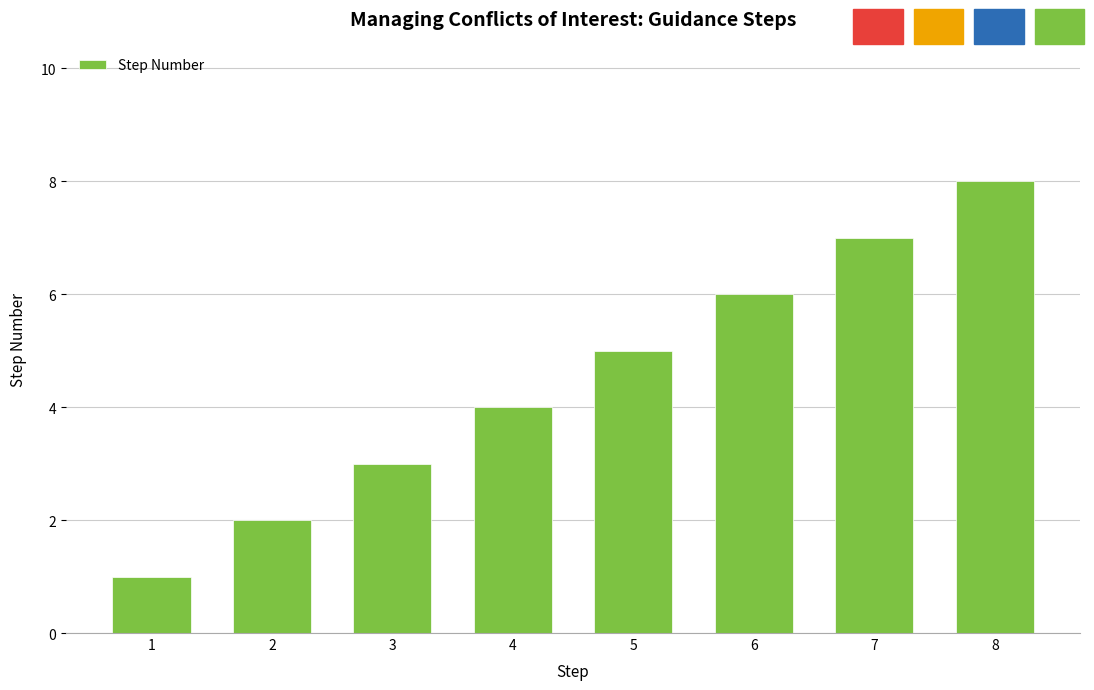

What is the change in value from 1 to 3?

+2